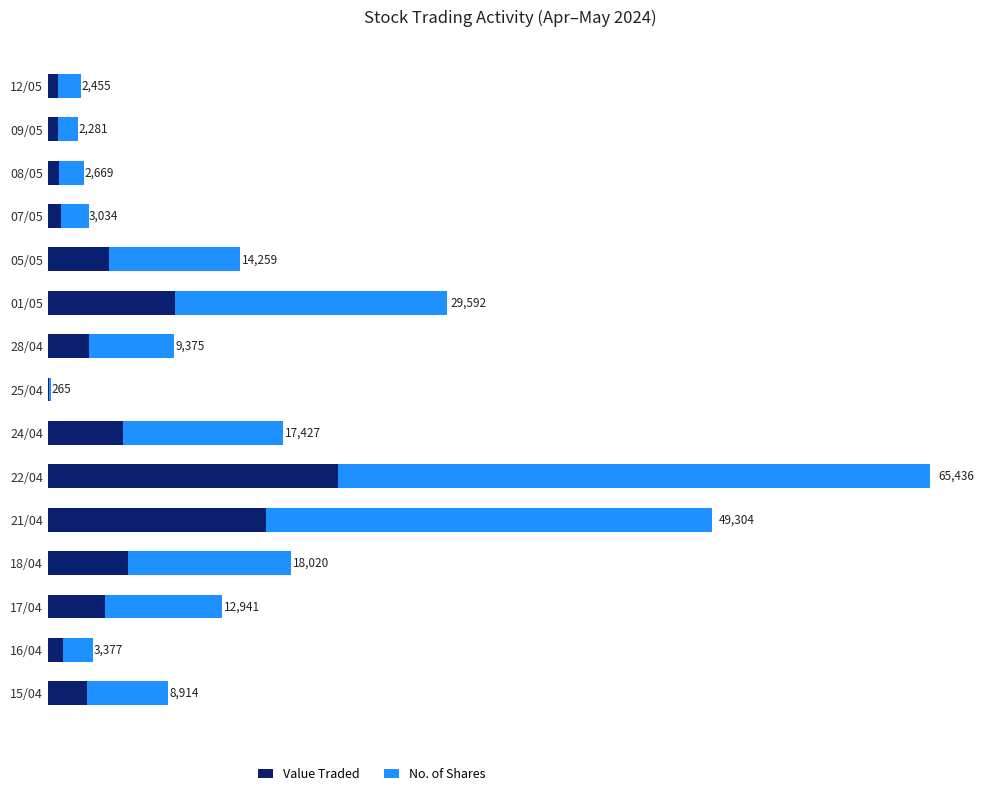

What are all the series names shown in the legend?

Value Traded, No. of Shares